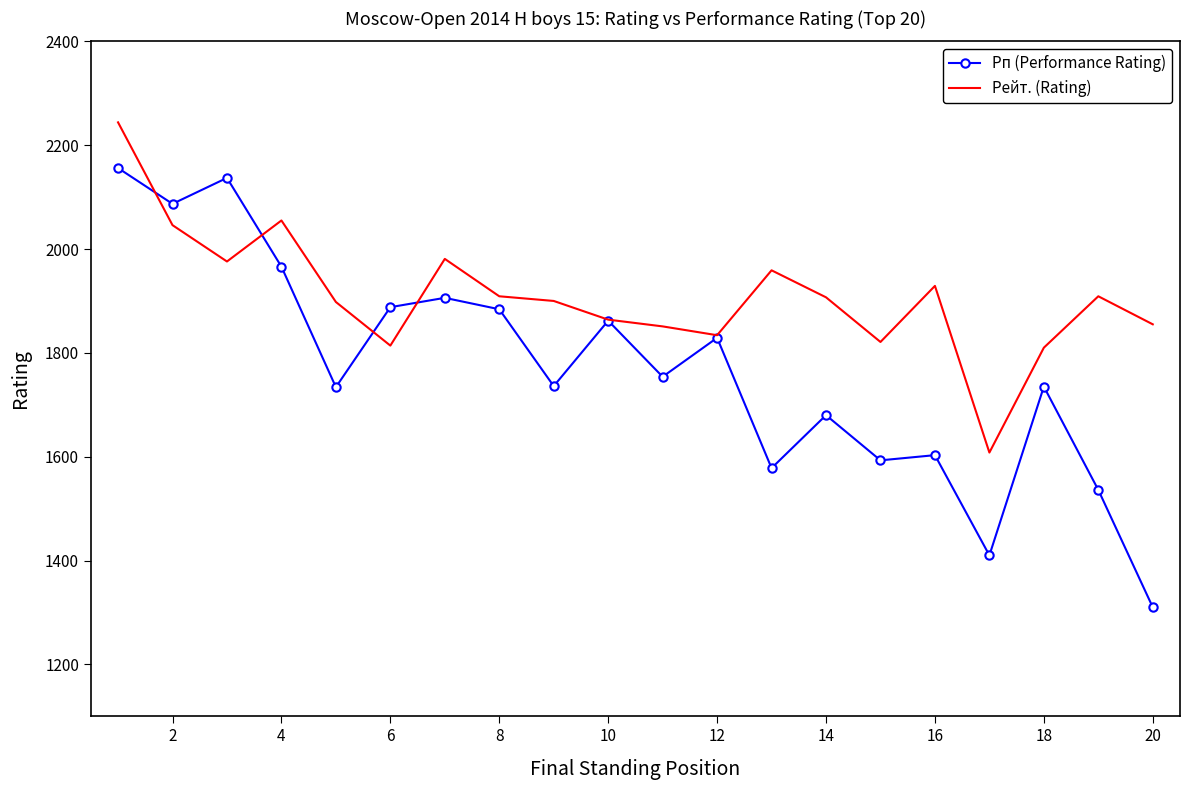

True or false: Рейт. (Rating) has more than 2 points higher than both neighbors.

True